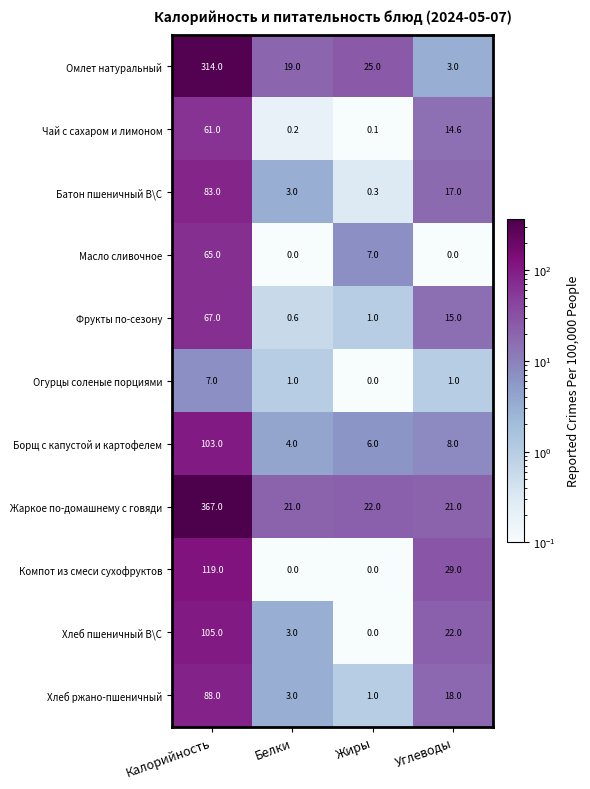

Which series has the largest total across all categories?

Жаркое по-домашнему с говяди